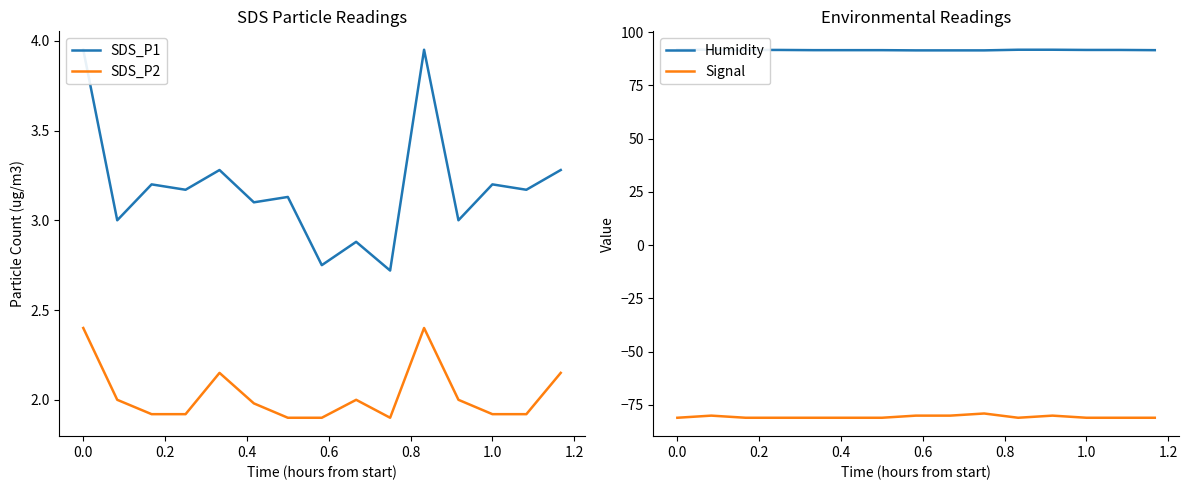

True or false: SDS_P1 and Signal cross at least once.

False